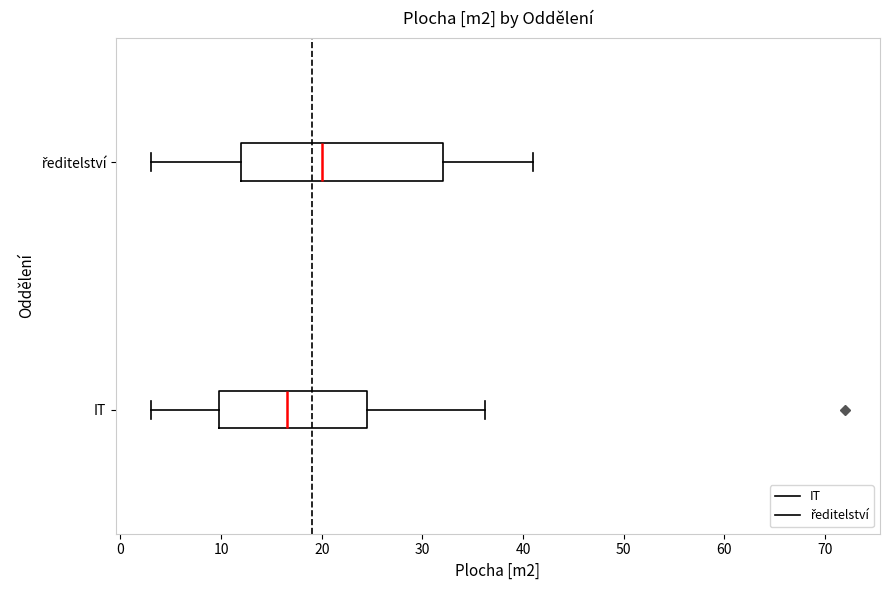

Reading bottom to top, read every box against the x-axis: the position of its median line, the range the box covers, and the ends of its whiskers. The values are not printed on the chart, so give them approximately, as read against the axis.

IT: median 17, box 10 to 25, whiskers 3 to 36
ředitelství: median 20, box 12 to 32, whiskers 3 to 41